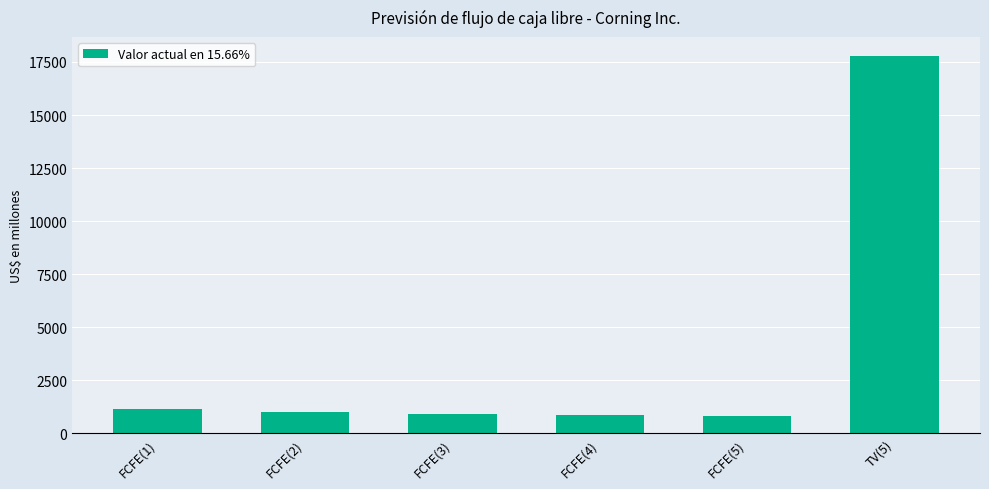

The chart shows a value of 1016 at FCFE(2). True or false?

True